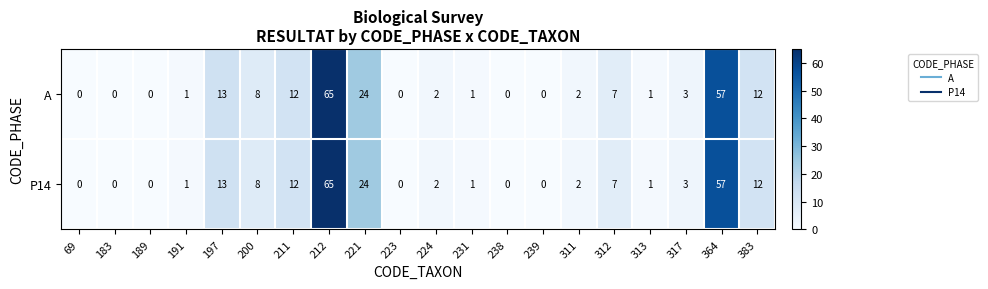

What is the difference between the P14 values at 221 and 311?

22